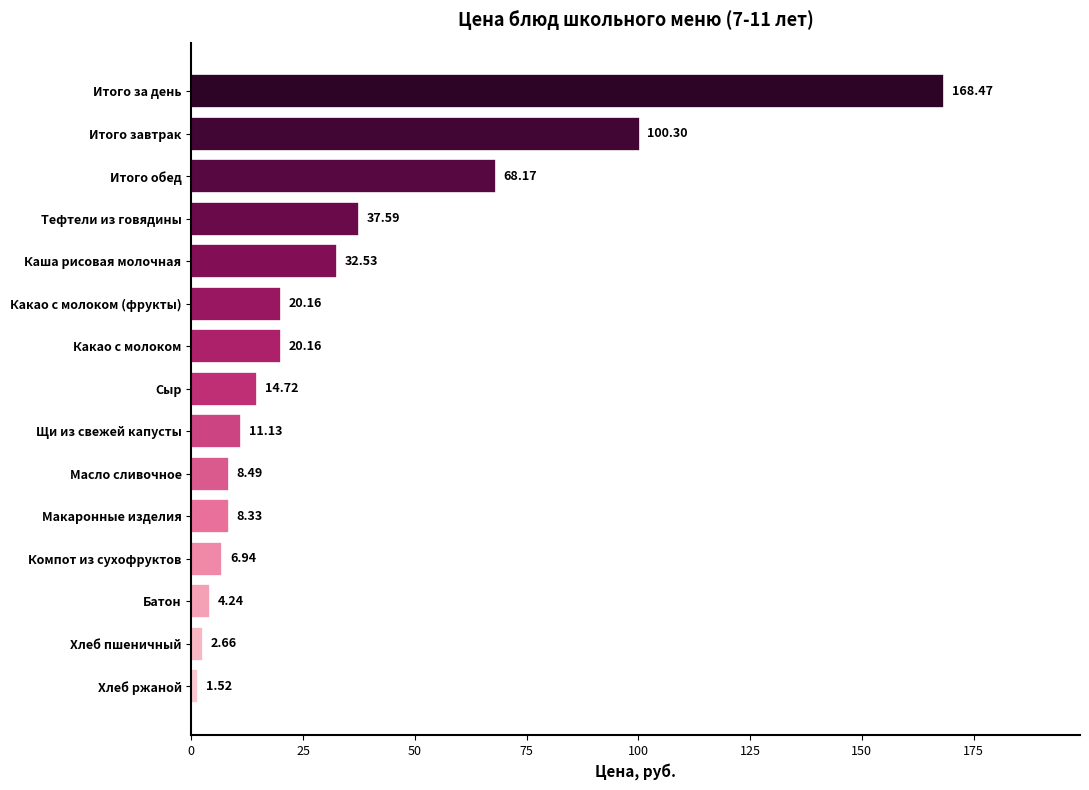

What is the difference between the second highest and minimum values?

98.8